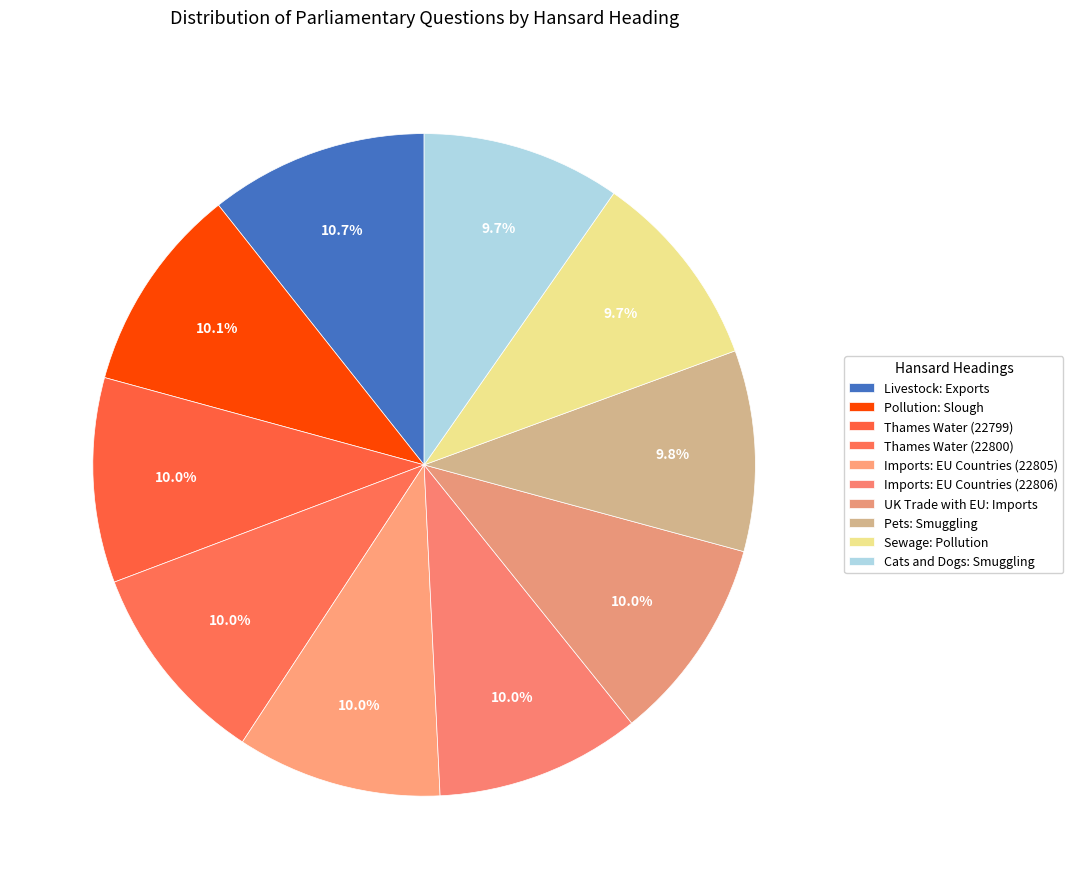

Count the number of slices in the pie.

10